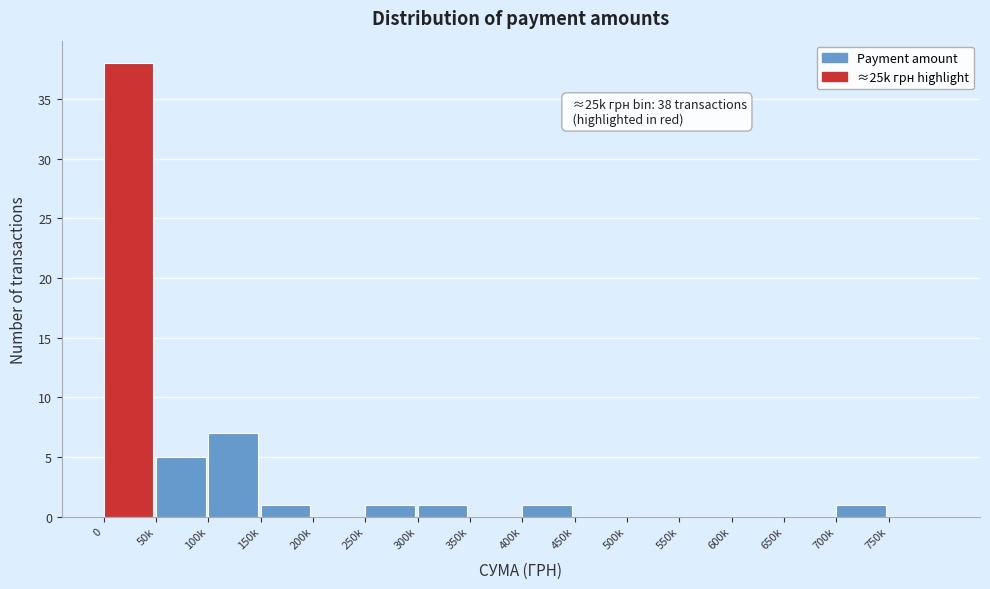

Reading left to right, what are all the values shown in this chart?

0=38	50k=5	100k=7	150k=1	200k=0	250k=1	300k=1	350k=0	400k=1	450k=0	500k=0	550k=0	600k=0	650k=0	700k=1	750k=0